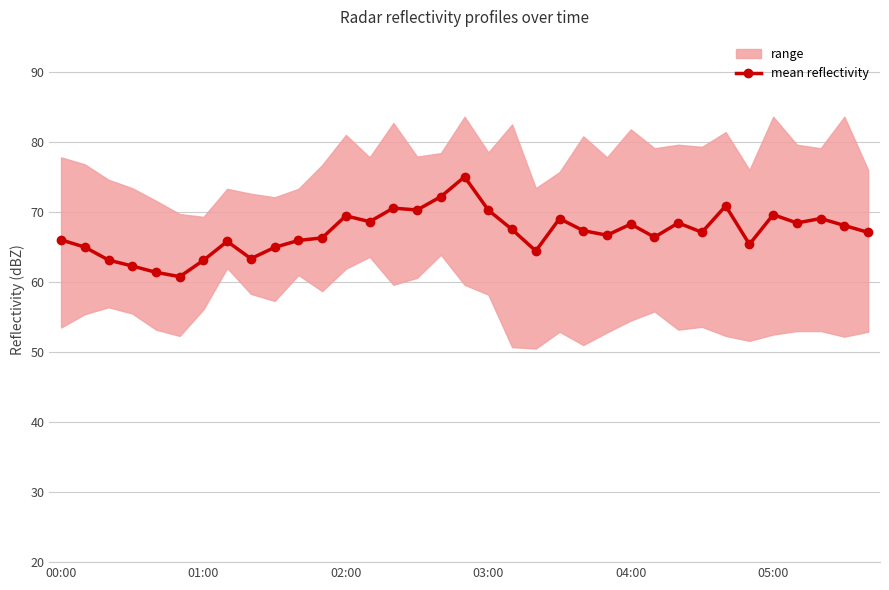

Reading left to right, extract all data points from this chart.

66.0	65.0	63.1	62.3	61.4	60.8	63.1	65.8	63.3	65.0	65.9	66.3	69.5	68.6	70.5	70.3	72.2	75.0	70.3	67.5	64.4	69.0	67.3	66.7	68.3	66.4	68.4	67.1	70.9	65.4	69.6	68.4	69.1	68.1	67.1